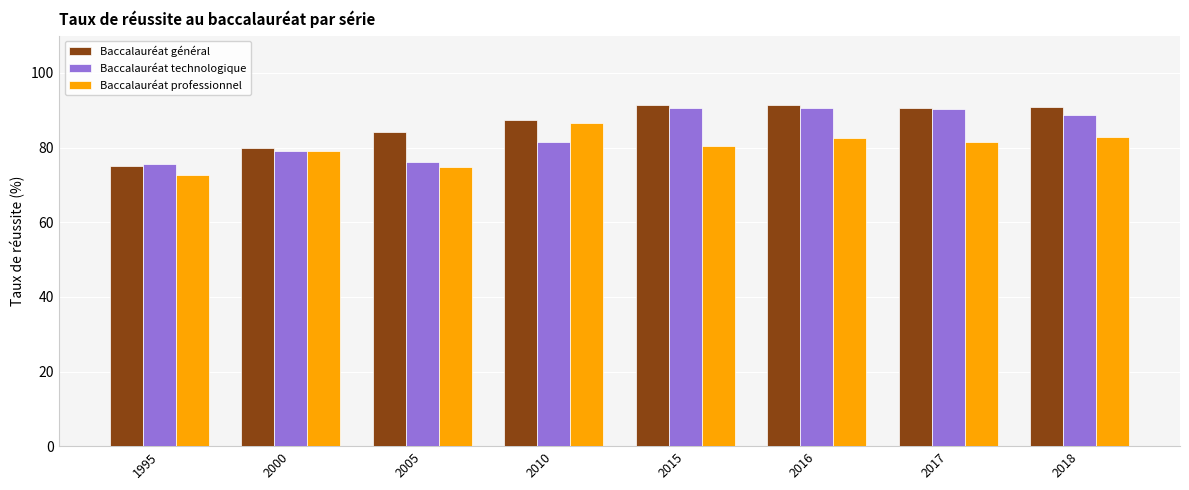

Is it true that Baccalauréat général equals 141.3 at 2000?

False